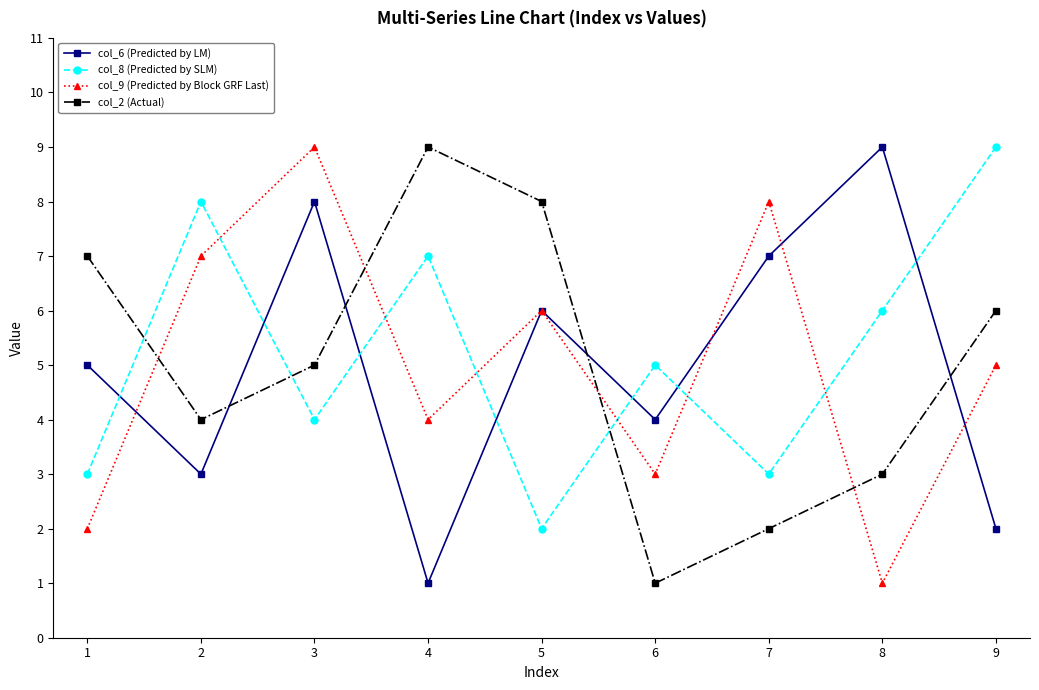

What is the sum of the col_2 (Actual) values at 2 and 6?

5